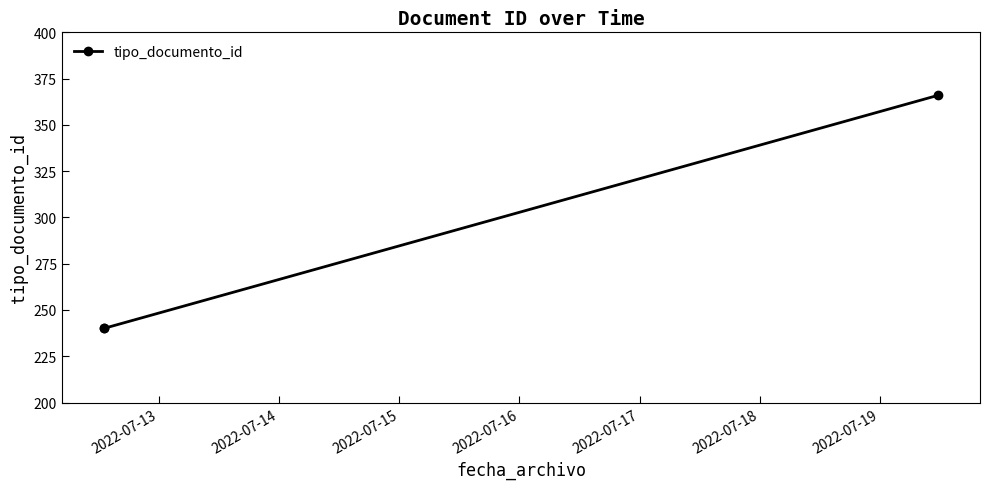

What is the greatest value displayed?

366